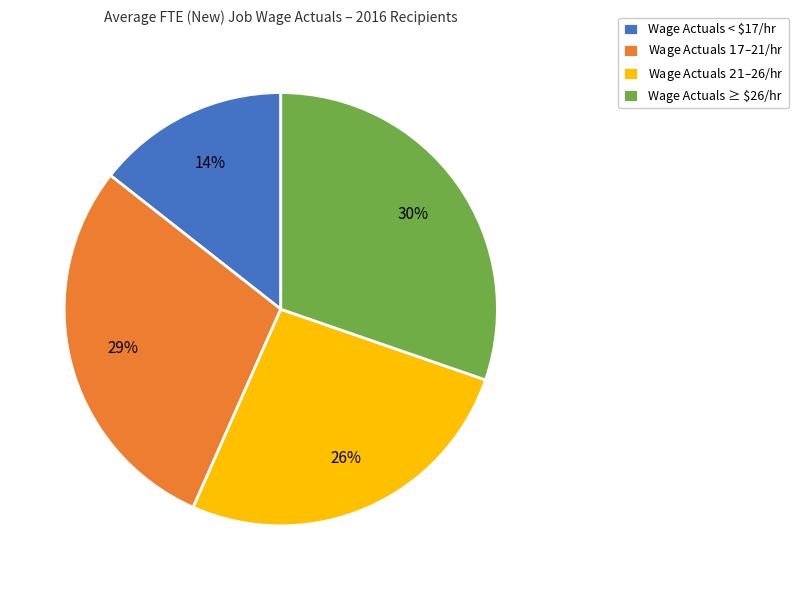

Which category has the biggest portion of the pie?

Wage Actuals ≥ $26/hr